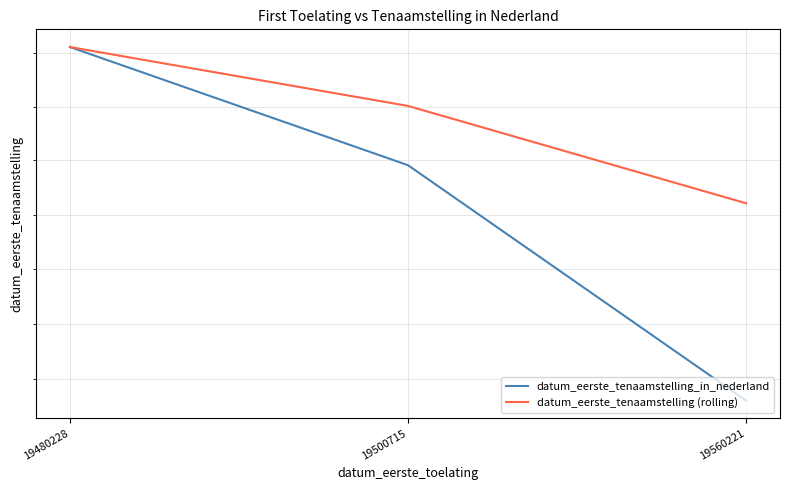

True or false: datum_eerste_tenaamstelling_in_nederland has a value of 19991116.0 at 19500715.

True